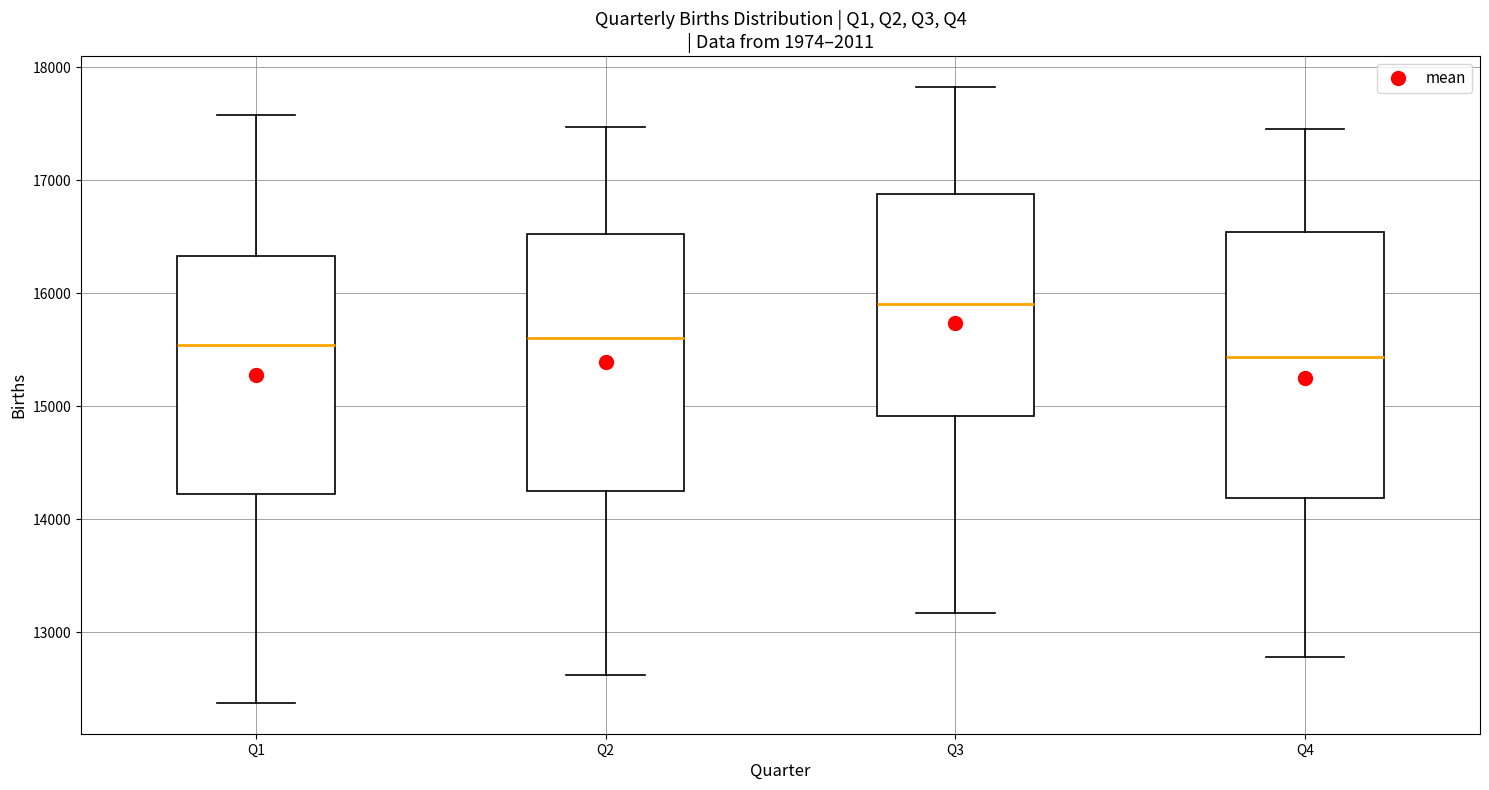

Reading left to right, transcribe this box plot: for each box, give where its median line is, the range the box spans, and where its two whiskers end, as read against the y-axis. The values are not printed on the chart, so give them approximately, as read against the axis.

Q1: median 15500, box 14200 to 16300, whiskers 12400 to 17600
Q2: median 15600, box 14300 to 16500, whiskers 12600 to 17500
Q3: median 15900, box 14900 to 16900, whiskers 13200 to 17800
Q4: median 15400, box 14200 to 16500, whiskers 12800 to 17500